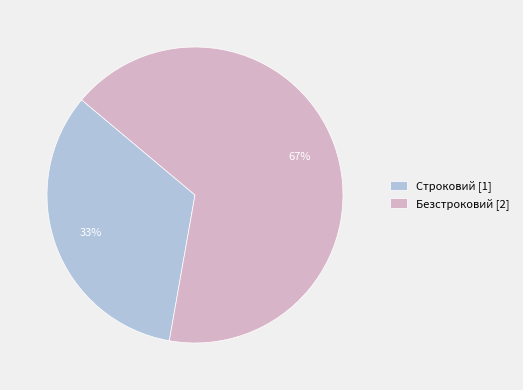

Rank the categories by value from highest to lowest.

Безстроковий, Строковий